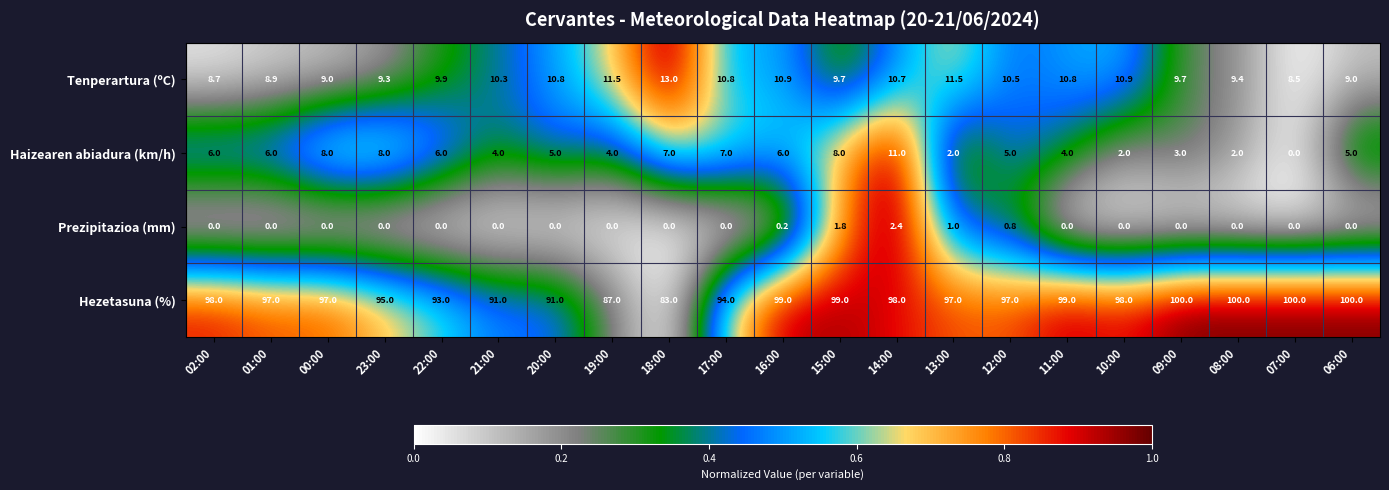

At 21:00, list the series in order from largest to smallest.

Hezetasuna (%), Tenperartura (ºC), Haizearen abiadura (km/h), Prezipitazioa (mm)